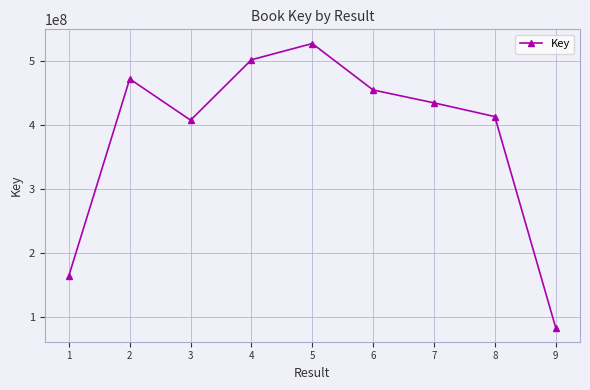

What is the average value?

383971590